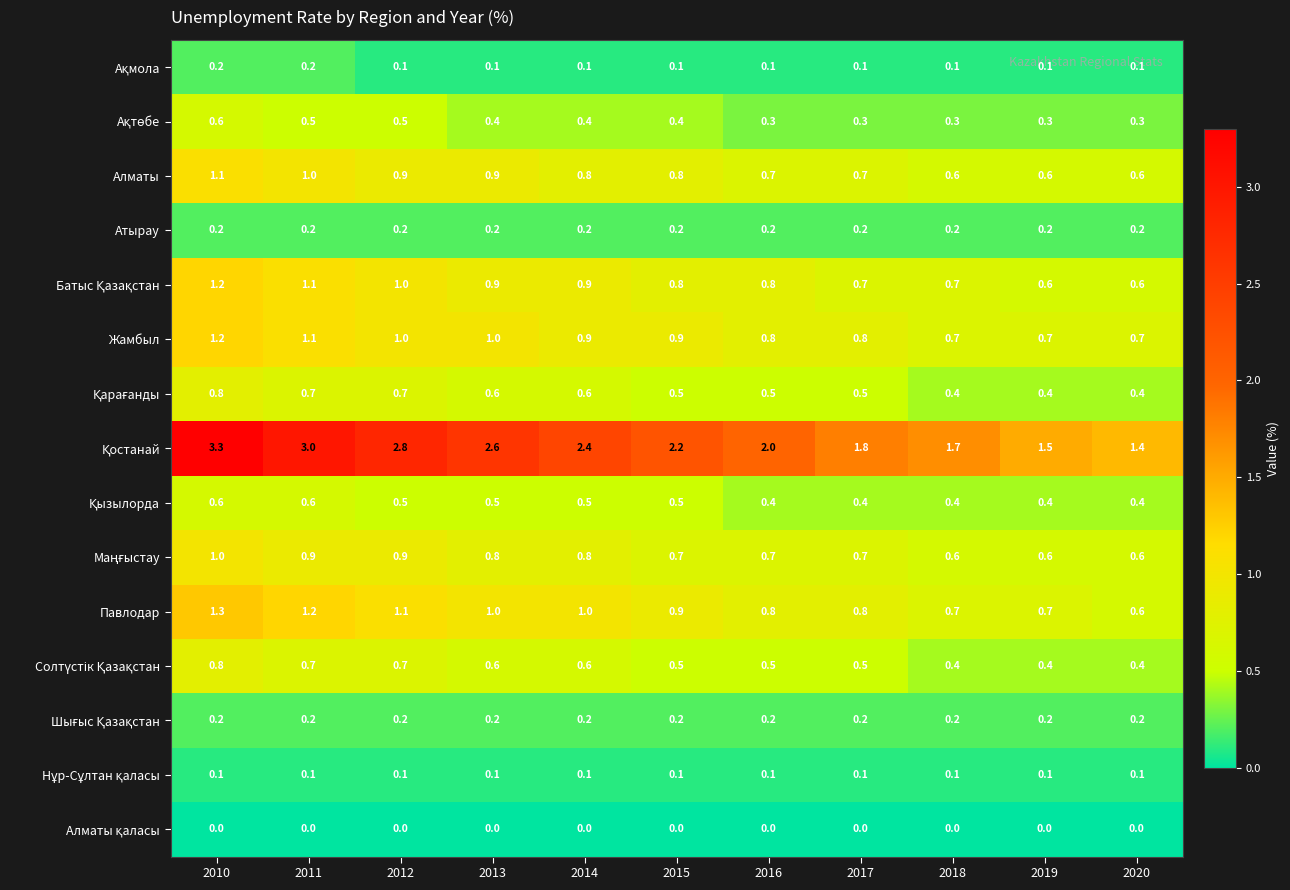

How many data points does each series have?

11